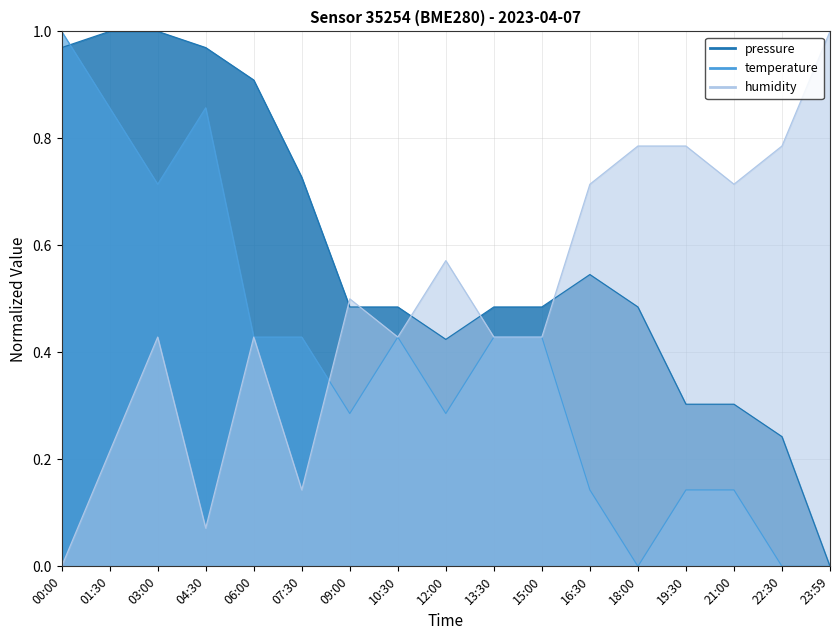

Where is pressure nearest to the value 0?

23:59